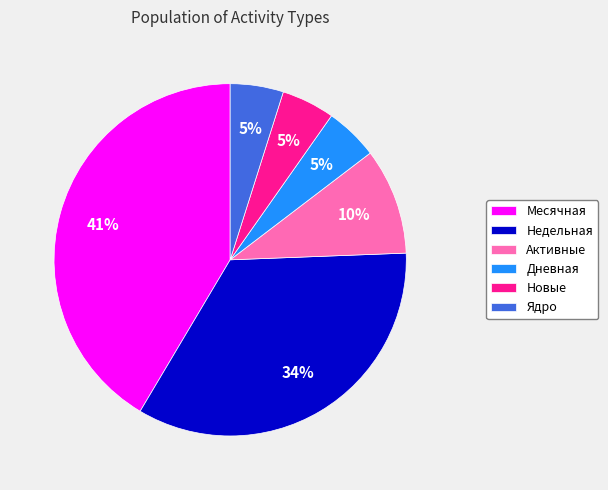

Between Недельная and Месячная, which is larger?

Месячная